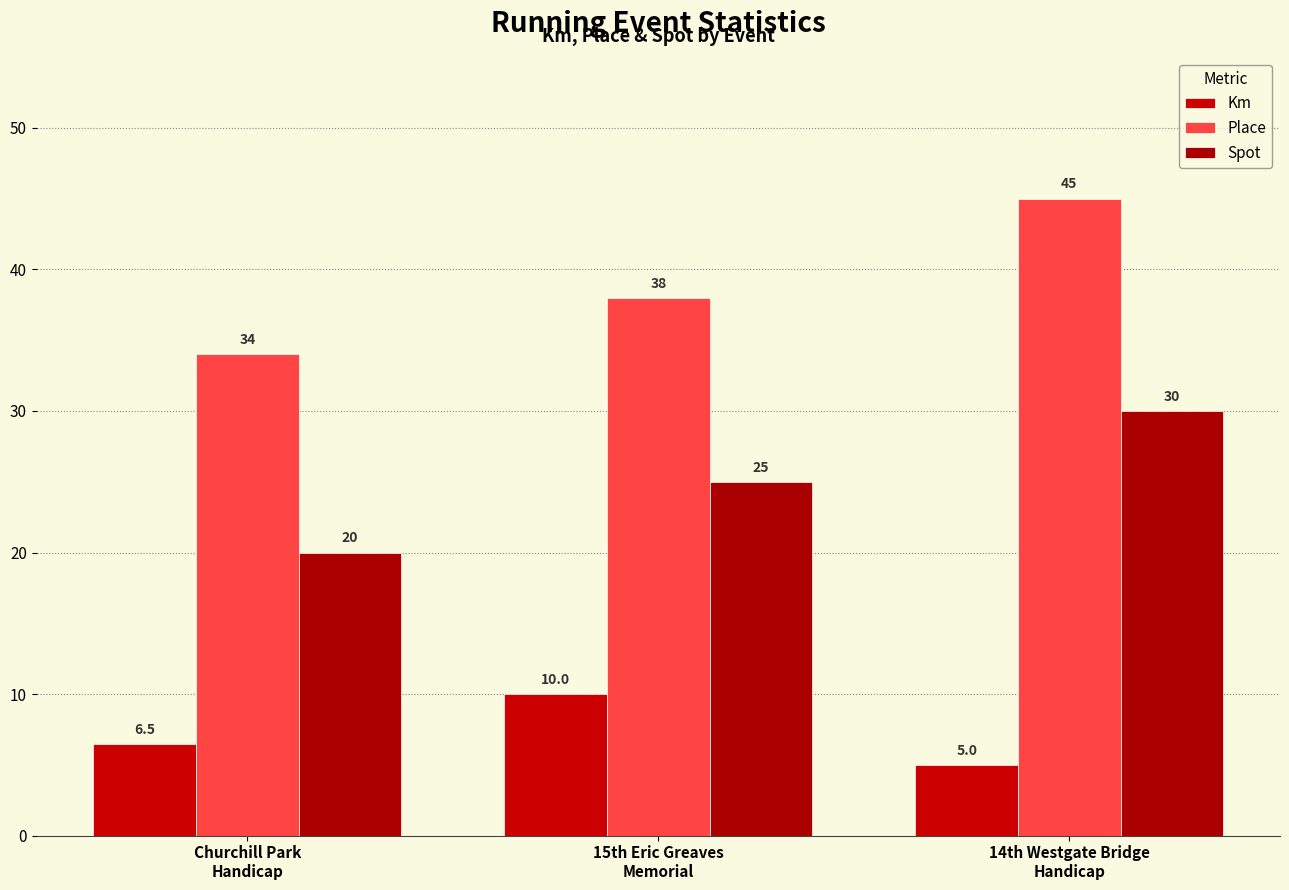

Reading right to left, extract all data points from this chart.

Km: 5.0	10.0	6.5
Place: 45.0	38.0	34.0
Spot: 30.0	25.0	20.0